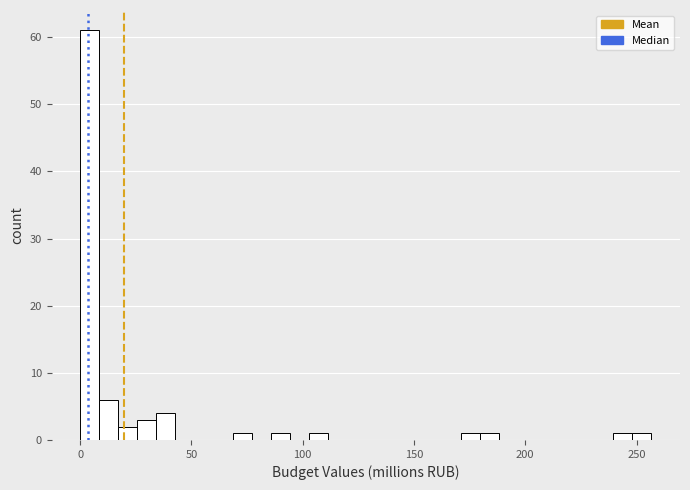

Read against the x-axis, roughly where is the centre of the tallest bar?

5